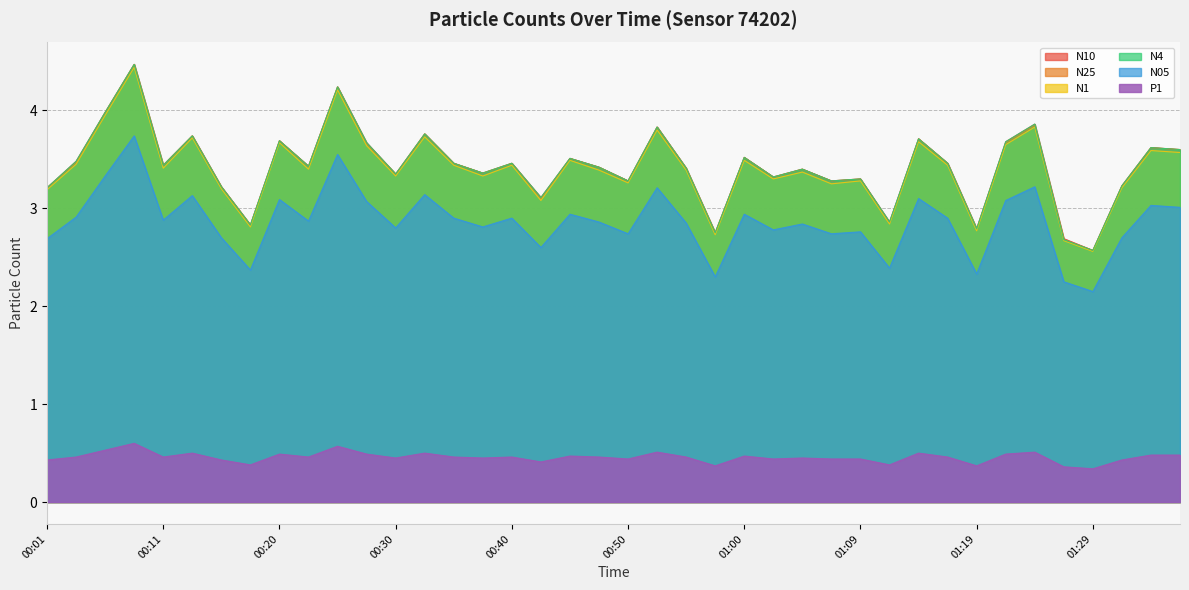

What is the sum of all N05 values?

114.6